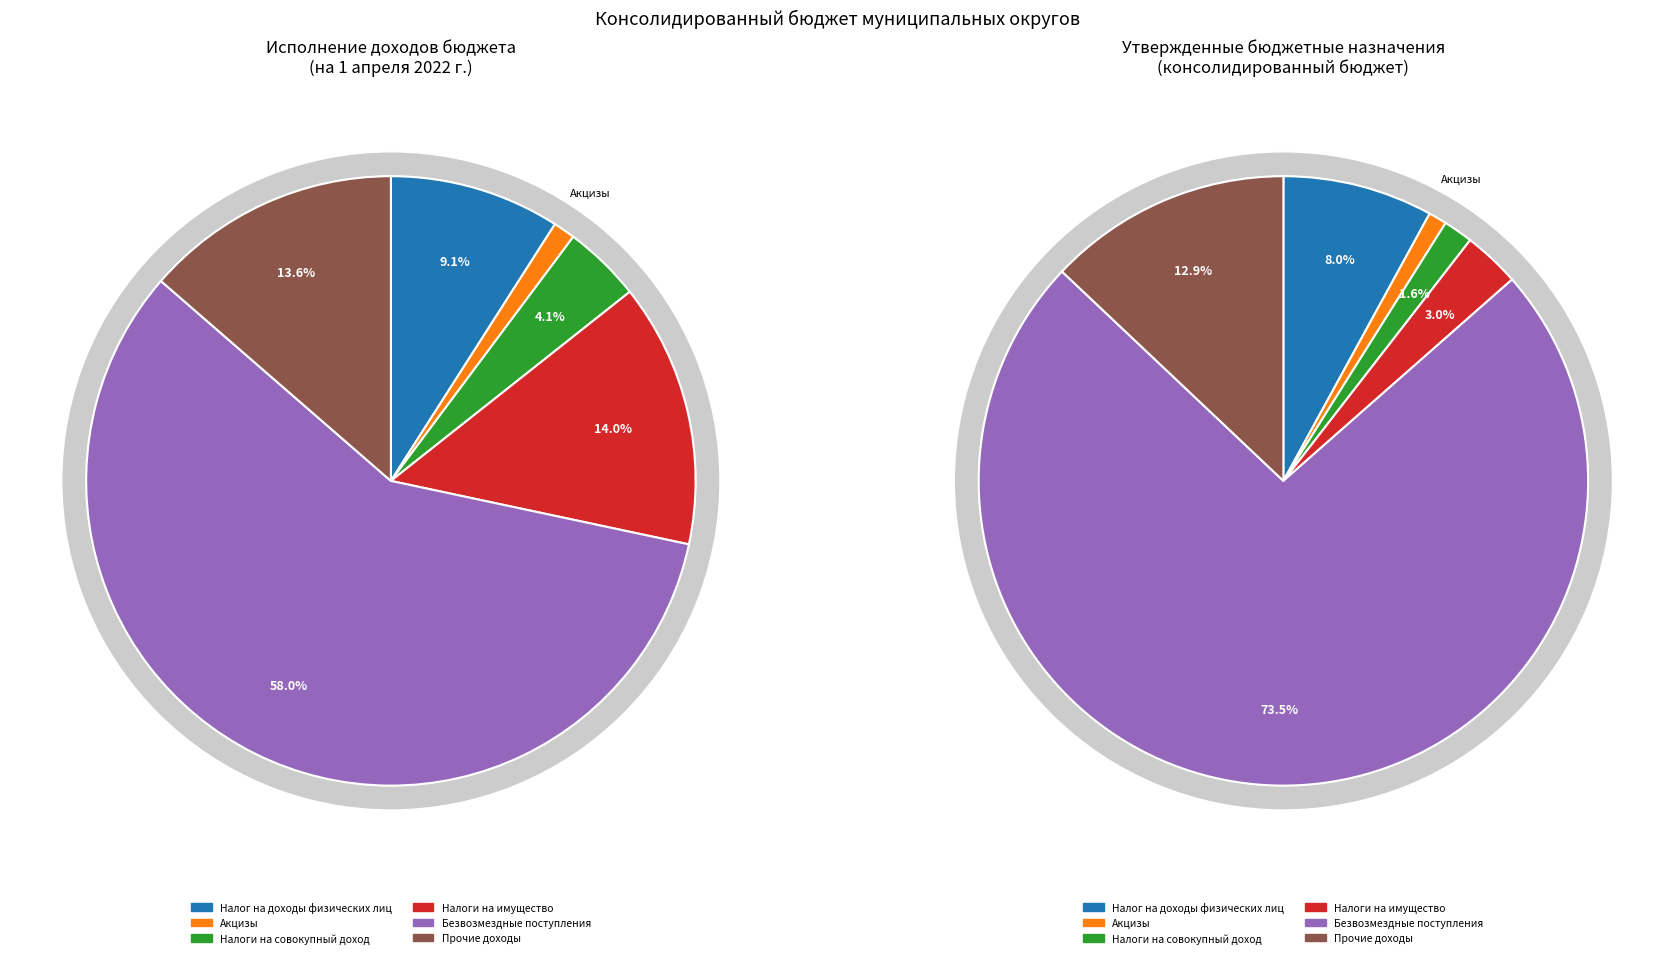

Rank the categories by value from lowest to highest.

Акцизы по подакцизным товарам, Налоги на совокупный доход, Налог на доходы физических лиц, Прочие доходы, Налоги на имущество, Безвозмездные поступления